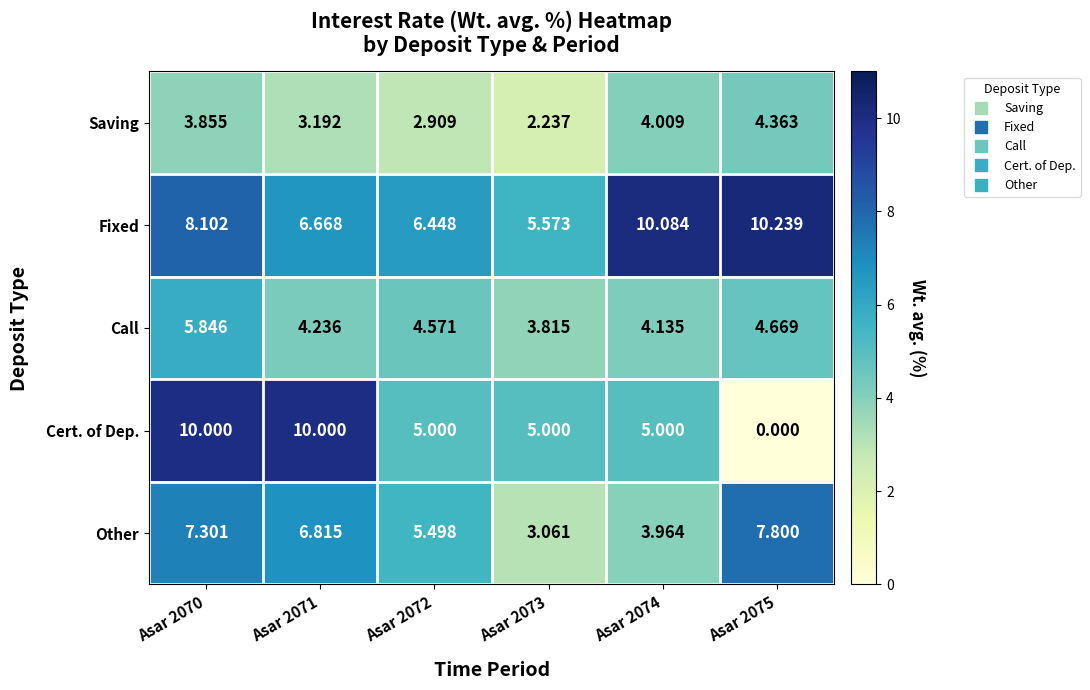

Between Asar 2072 and Asar 2073, which series saw the biggest shift?

Other